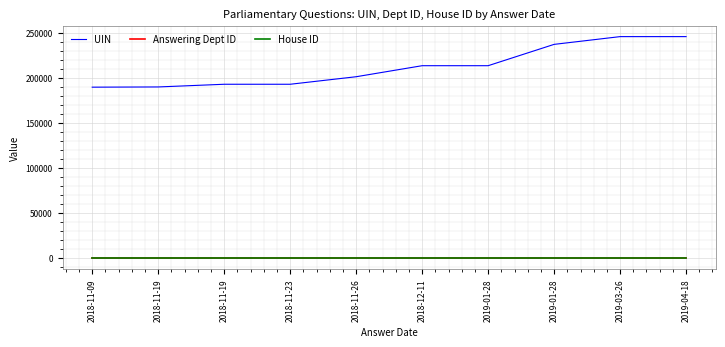

At which label is UIN closest to 217613?

2019-01-28